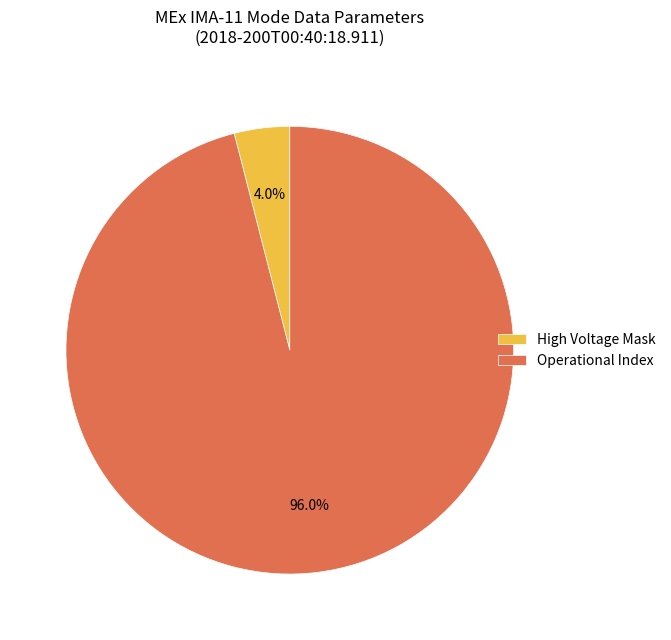

How many segments does this pie chart have?

2